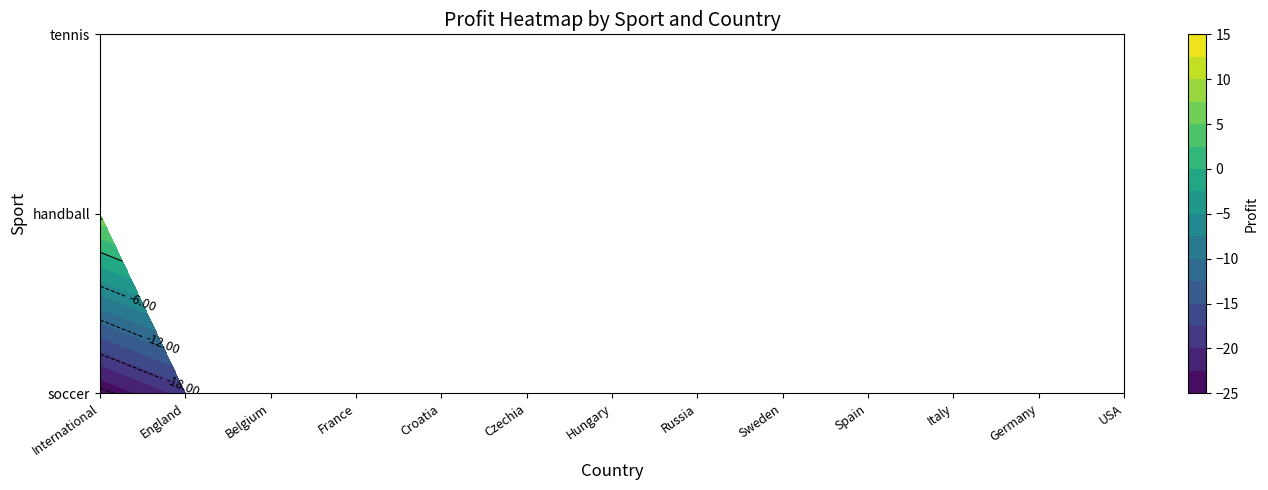

Reading left to right, extract all data points from this chart.

soccer: -25.0	-19.0	-7.9	-5.5	-5.0	6.4	-8.9	-5.0	-5.0	13.7	3.4	14.4	0.0
handball: 6.8	0.0	0.0	0.0	0.0	0.0	0.0	0.0	0.0	0.0	0.0	0.0	0.0
tennis: 0.0	0.0	0.0	0.0	0.0	0.0	0.0	0.0	0.0	0.0	0.0	0.0	-7.5